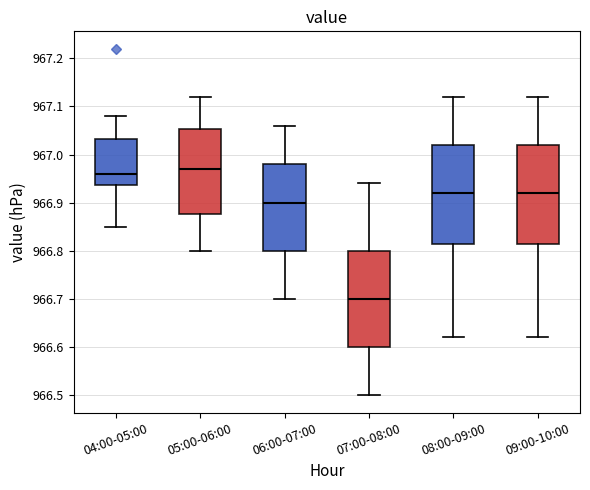

Reading left to right, read every box against the y-axis: the position of its median line, the range the box covers, and the ends of its whiskers. The values are not printed on the chart, so give them approximately, as read against the axis.

04:00-05:00: median 966.96, box 966.94 to 967.03, whiskers 966.85 to 967.08
05:00-06:00: median 966.97, box 966.88 to 967.05, whiskers 966.80 to 967.12
06:00-07:00: median 966.90, box 966.80 to 966.98, whiskers 966.70 to 967.06
07:00-08:00: median 966.70, box 966.60 to 966.80, whiskers 966.50 to 966.94
08:00-09:00: median 966.92, box 966.82 to 967.02, whiskers 966.62 to 967.12
09:00-10:00: median 966.92, box 966.82 to 967.02, whiskers 966.62 to 967.12